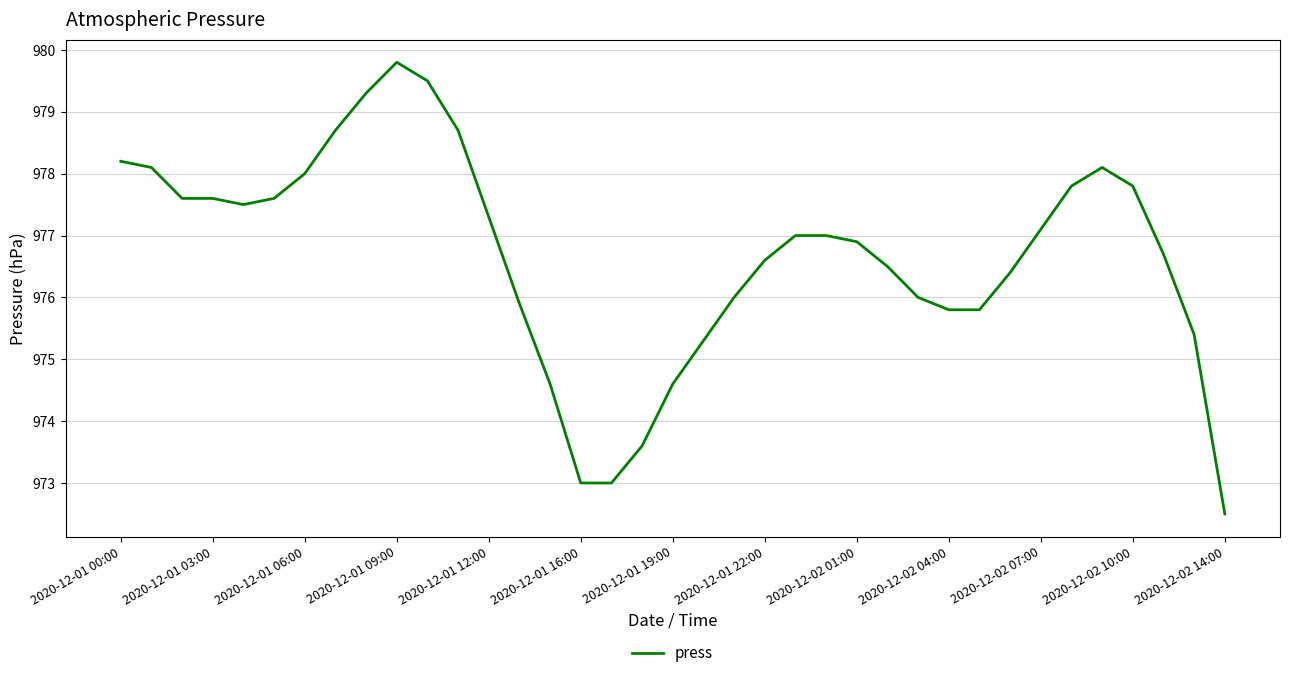

What is the difference between the maximum and minimum values?

7.3